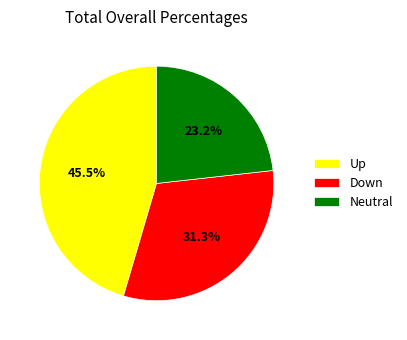

Rank the categories by value from lowest to highest.

Neutral, Down, Up